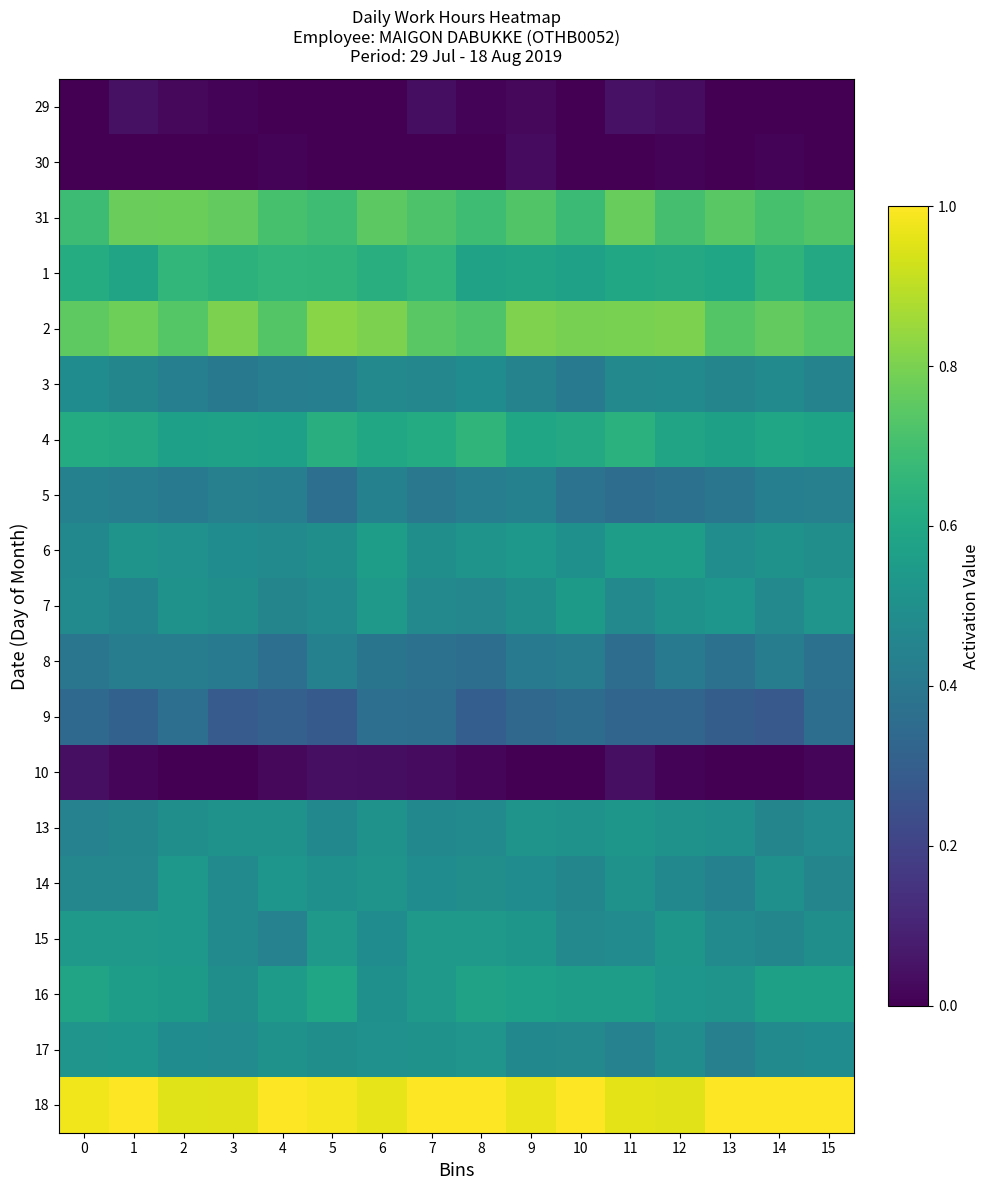

Which series has the largest total across all categories?

18